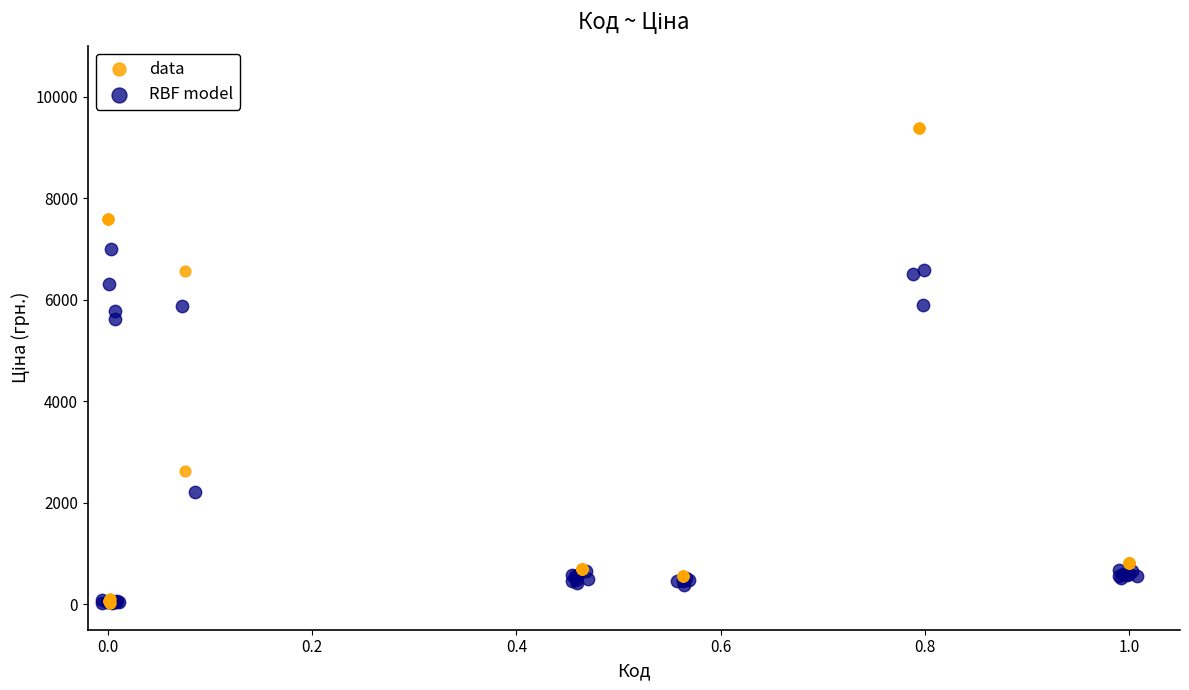

Which series has the widest spread of Y values?

data